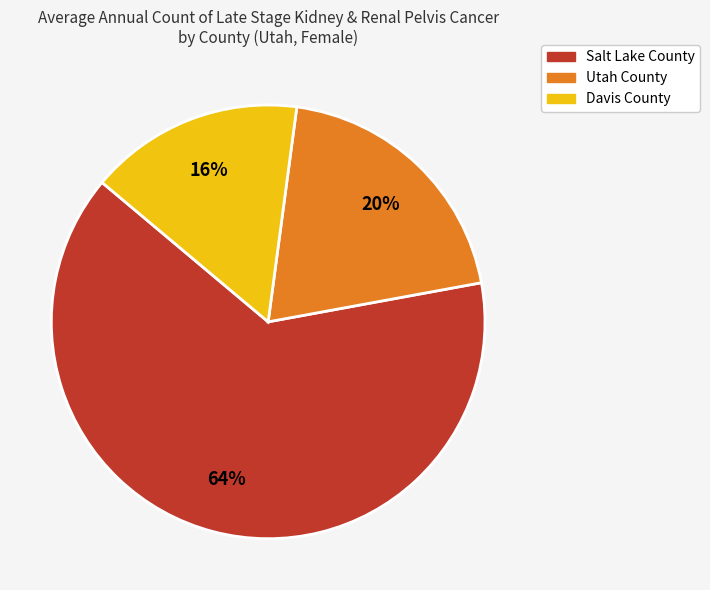

Which category accounts for the majority?

Salt Lake County